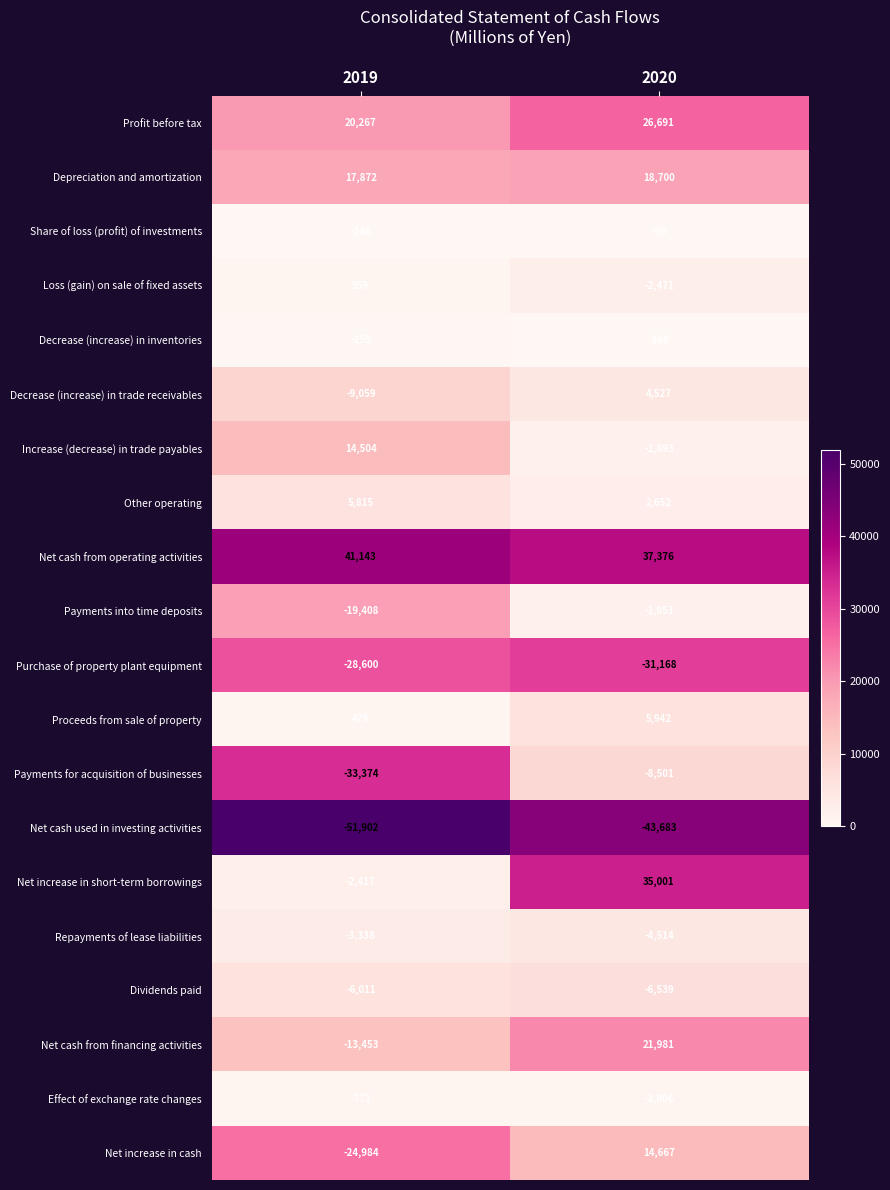

Where is Profit before tax nearest to the value 23479?

2019